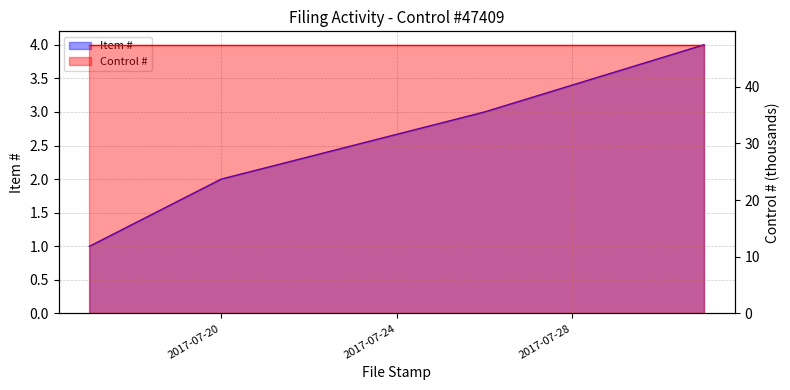

What are all the series names shown in the legend?

Item #, Control #